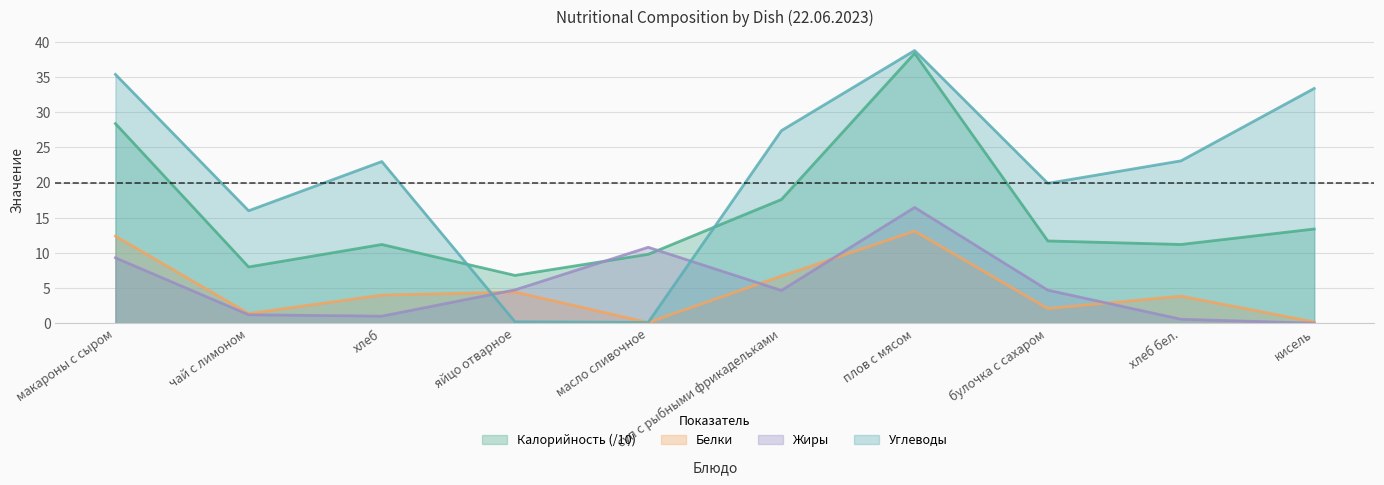

Which has a higher value, хлеб or хлеб бел.?

хлеб